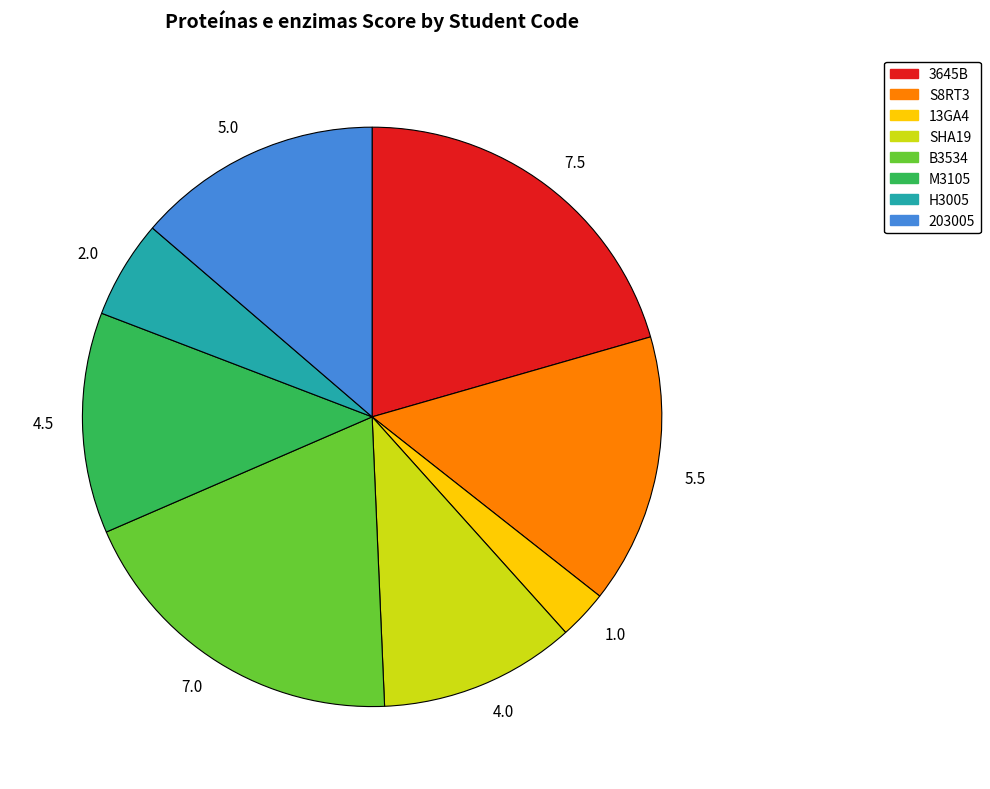

How many segments does this pie chart have?

8